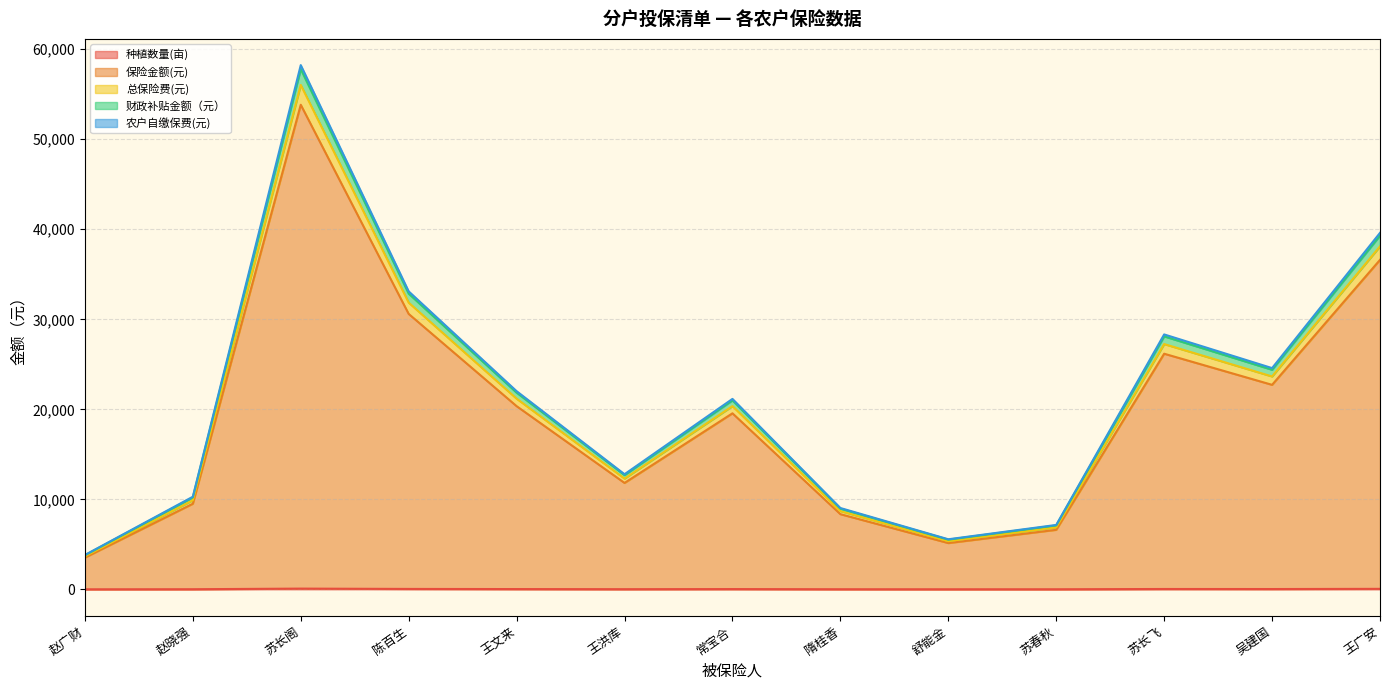

At which category is the sum across all series the highest?

苏长阁